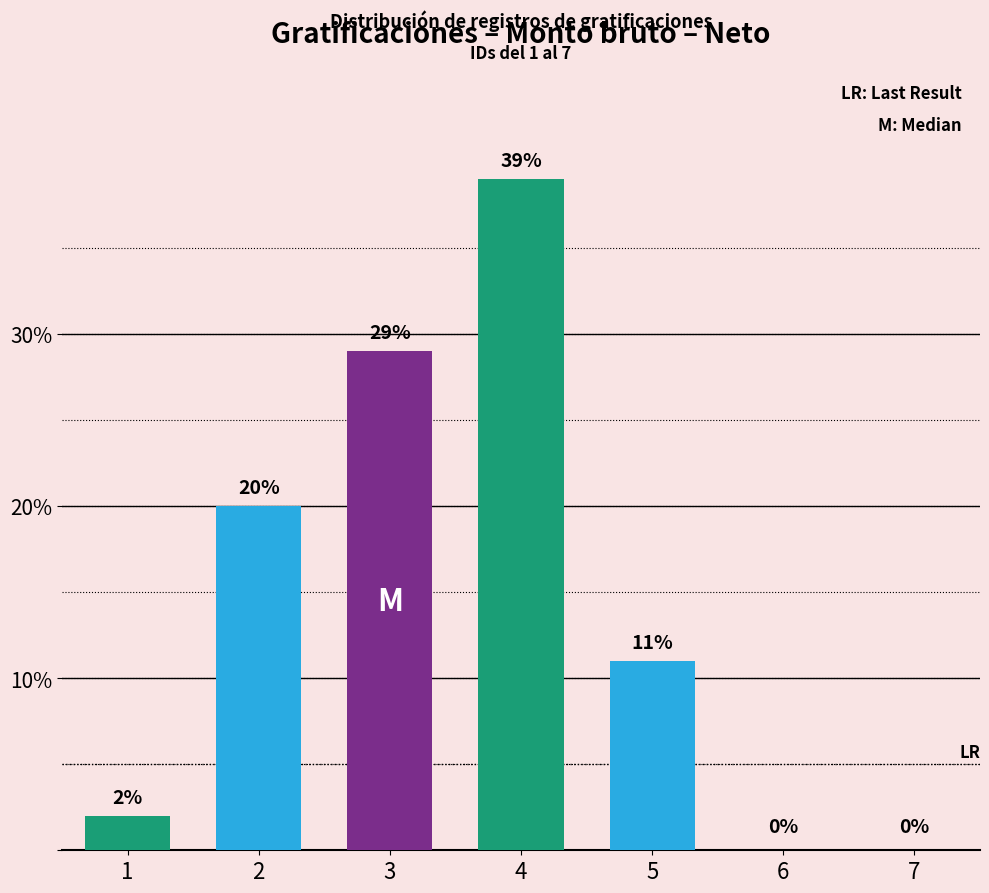

Which has a higher value, 7 or 5?

5